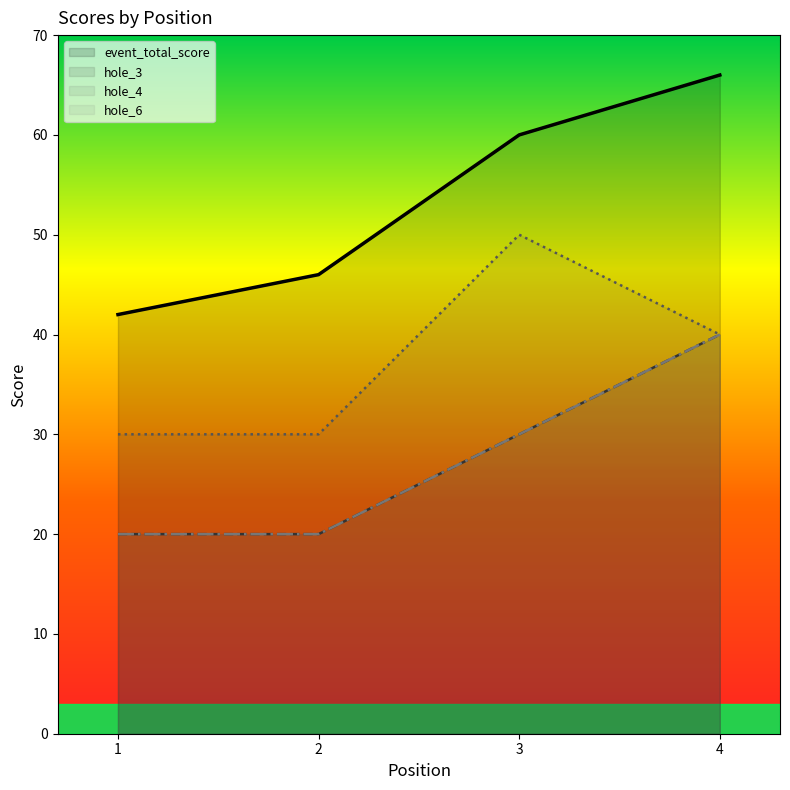

Which series has the largest total across all categories?

event_total_score